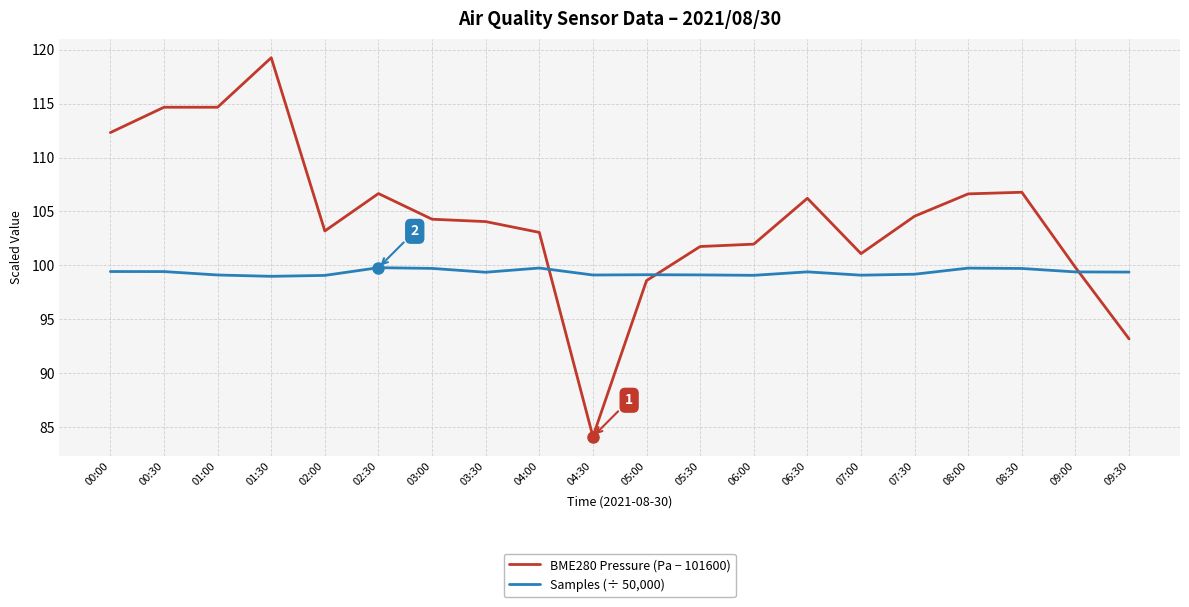

At which label does BME280 Pressure (Pa − 101600) first exceed 104?

00:00